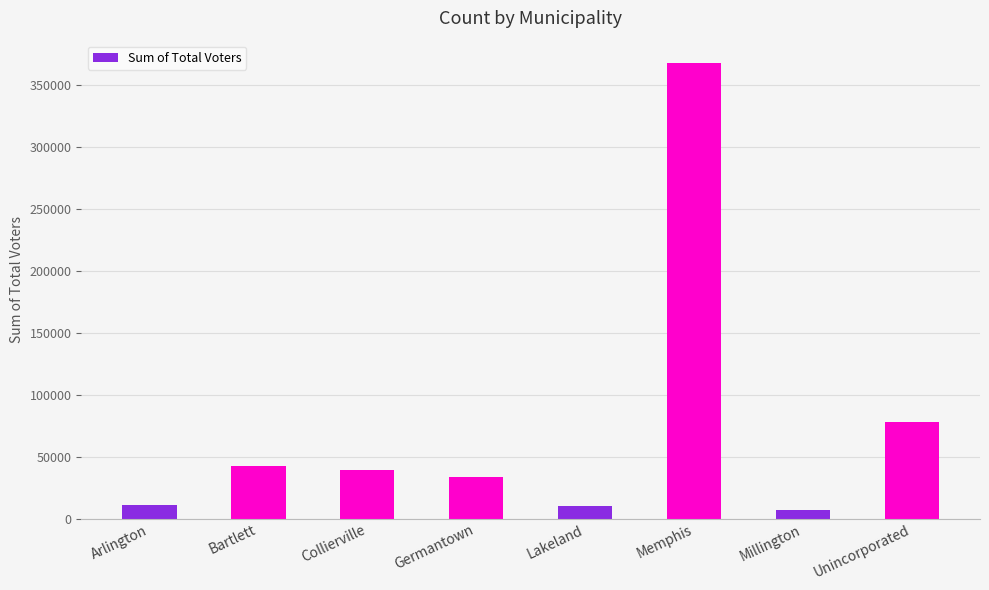

The value at Germantown is 9780. True or false?

False